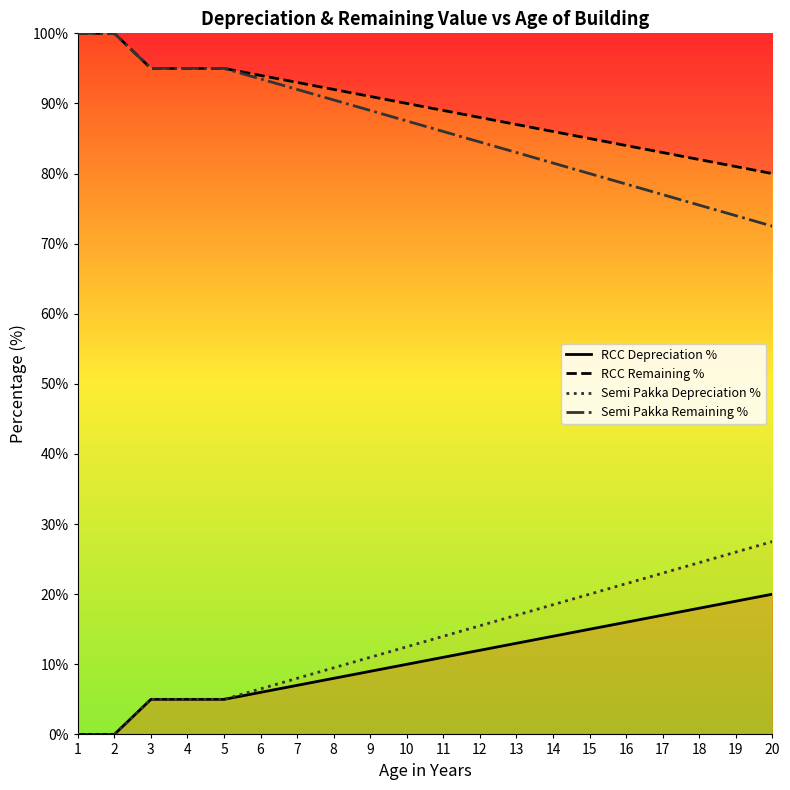

The value of Semi Pakka Remaining % at 6 is 127.4. True or false?

False